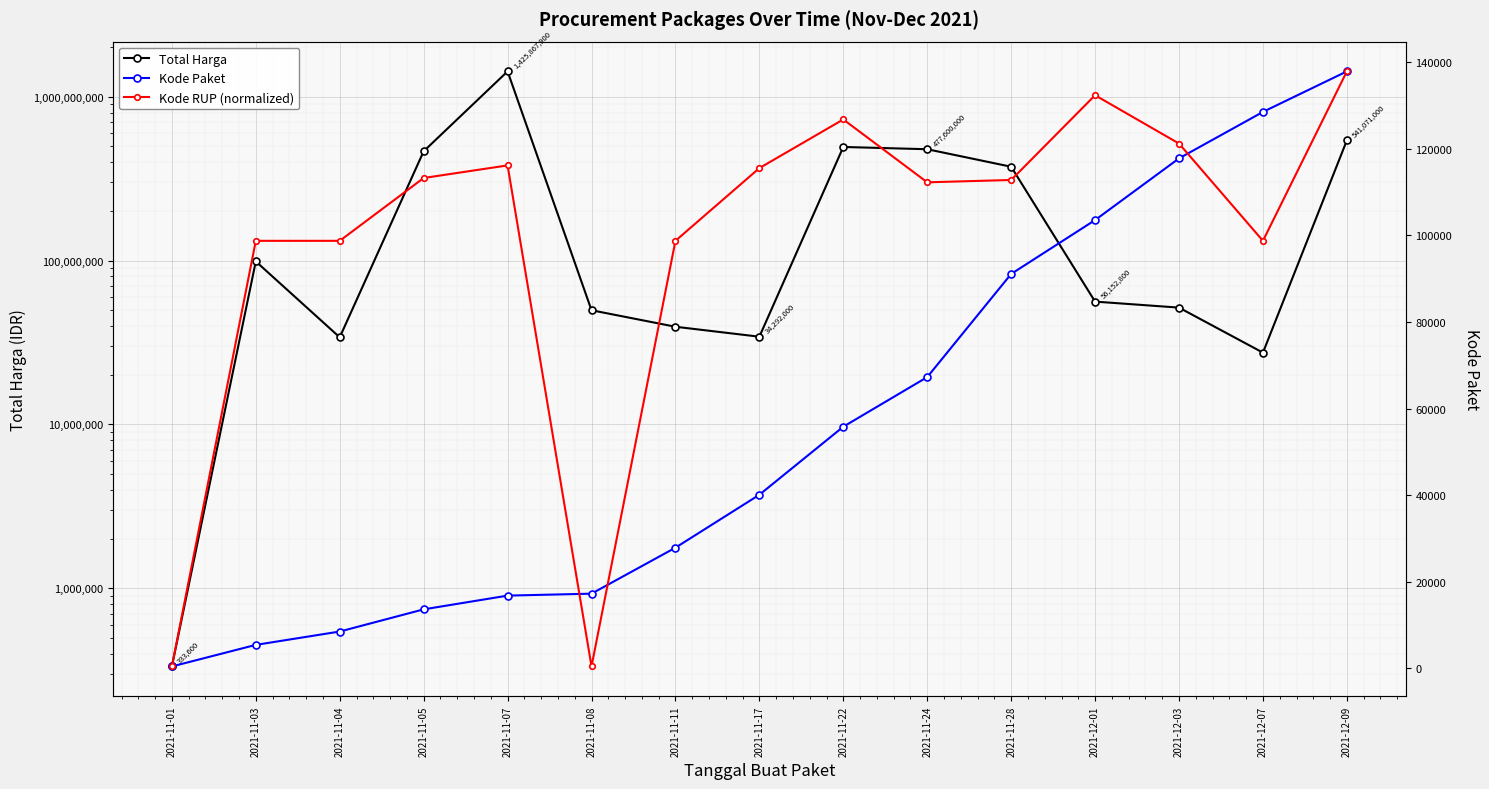

What is the lowest value of the Kode Paket series?

464.0